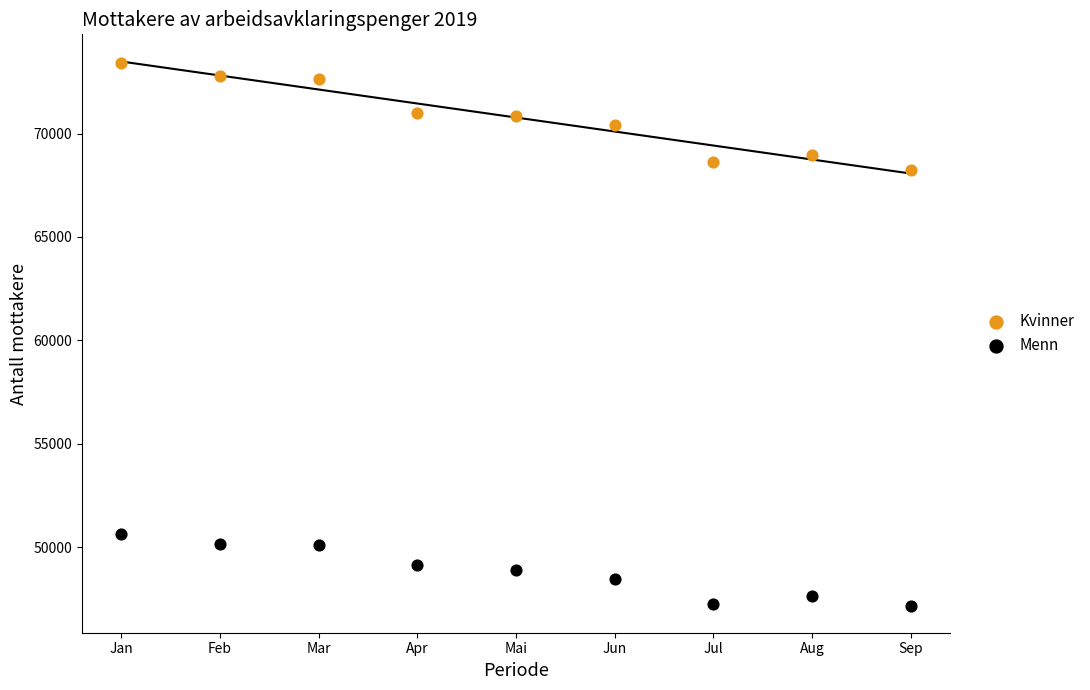

Which series contains the highest Y value?

Kvinner